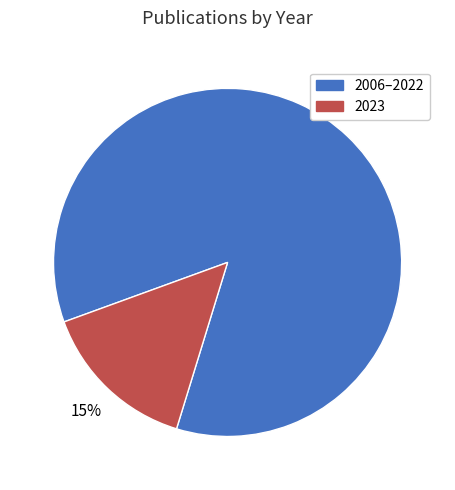

To the nearest percent, what is the average slice percentage?

50%